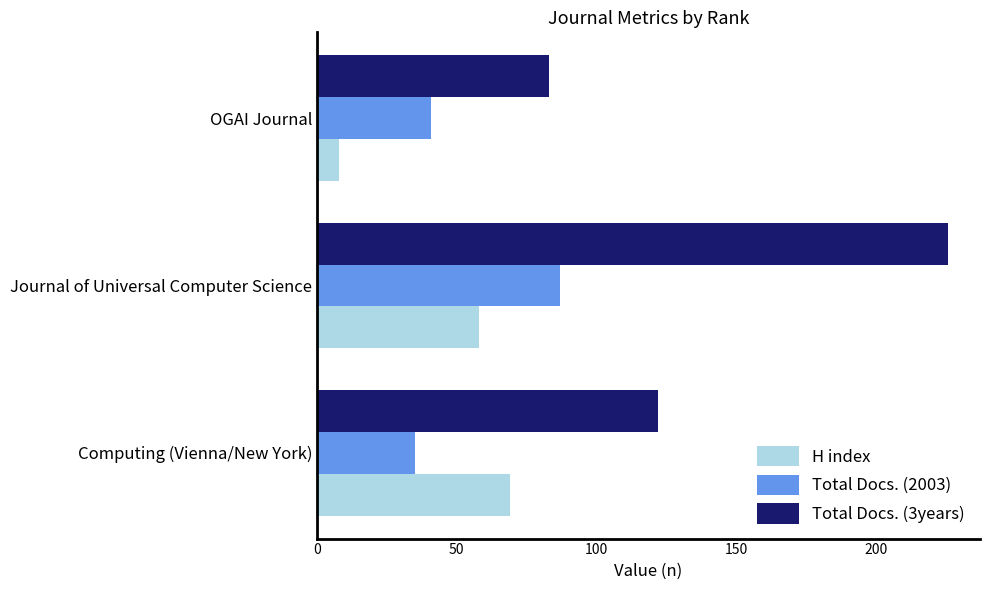

Which series has the largest total across all categories?

Total Docs. (3years)